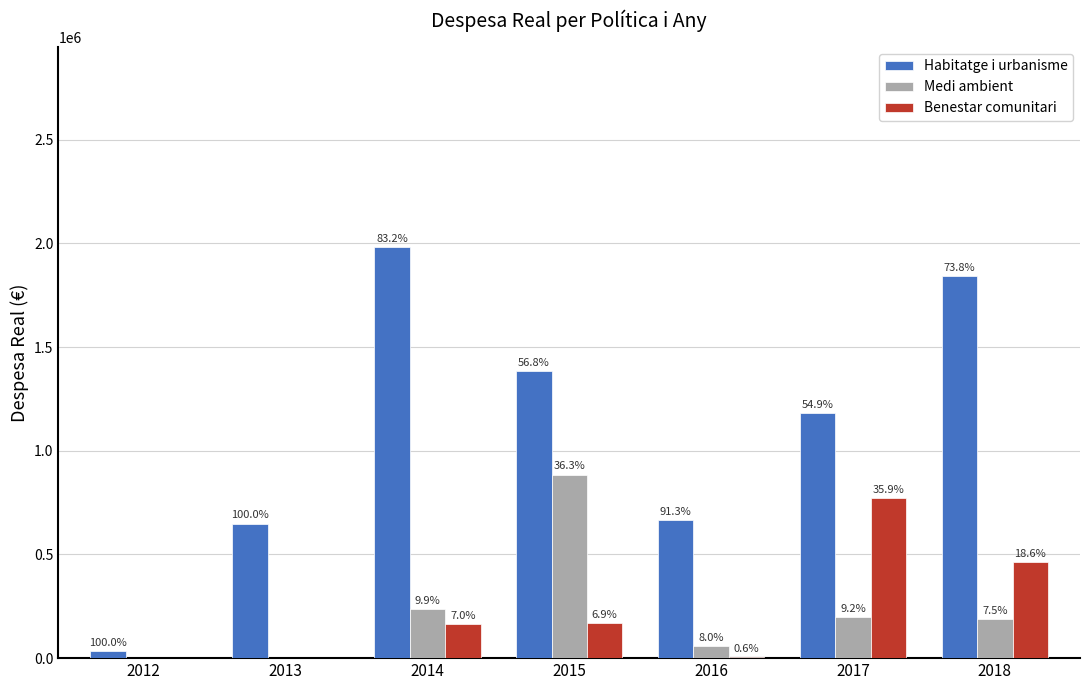

Where does the Habitatge i urbanisme series first go above 1181068?

2014